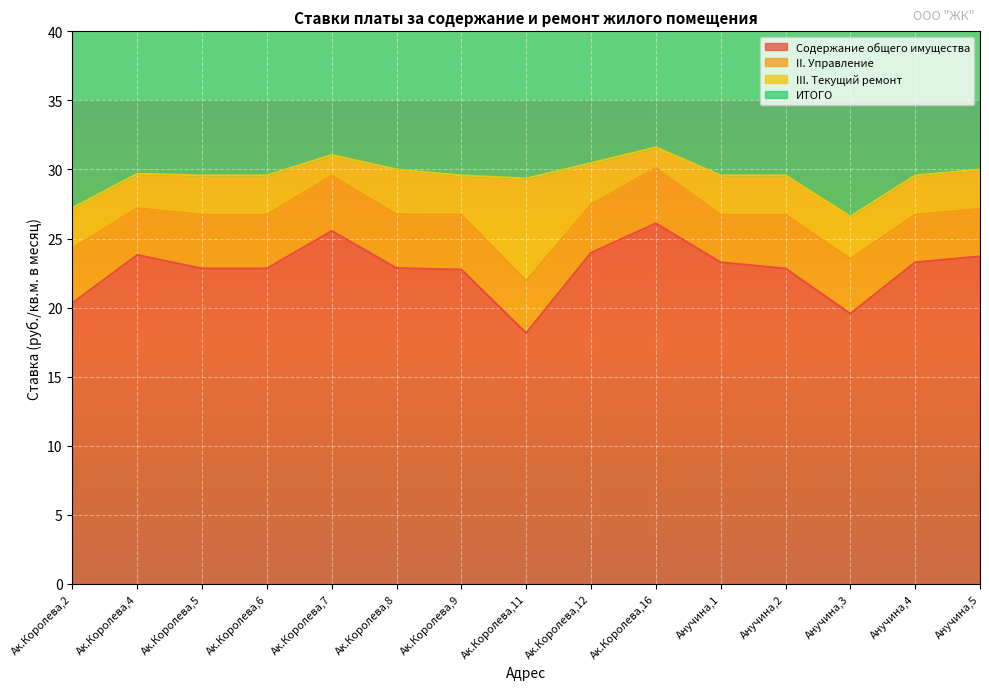

Where does the ИТОГО series first go above 29?

Ак.Королева,4